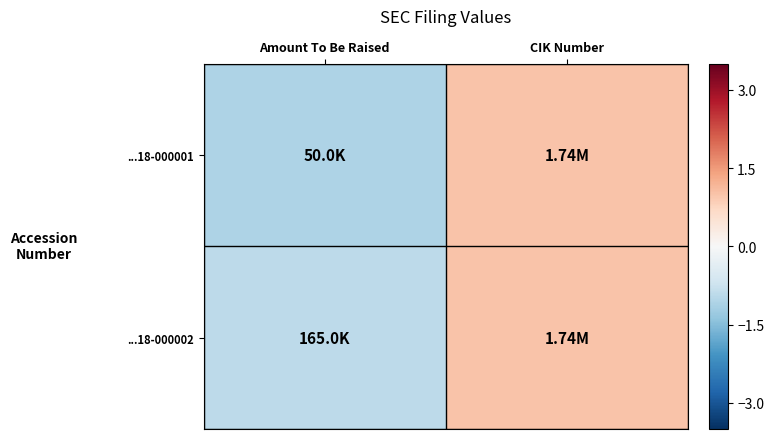

Which series has the largest total across all categories?

...18-000002